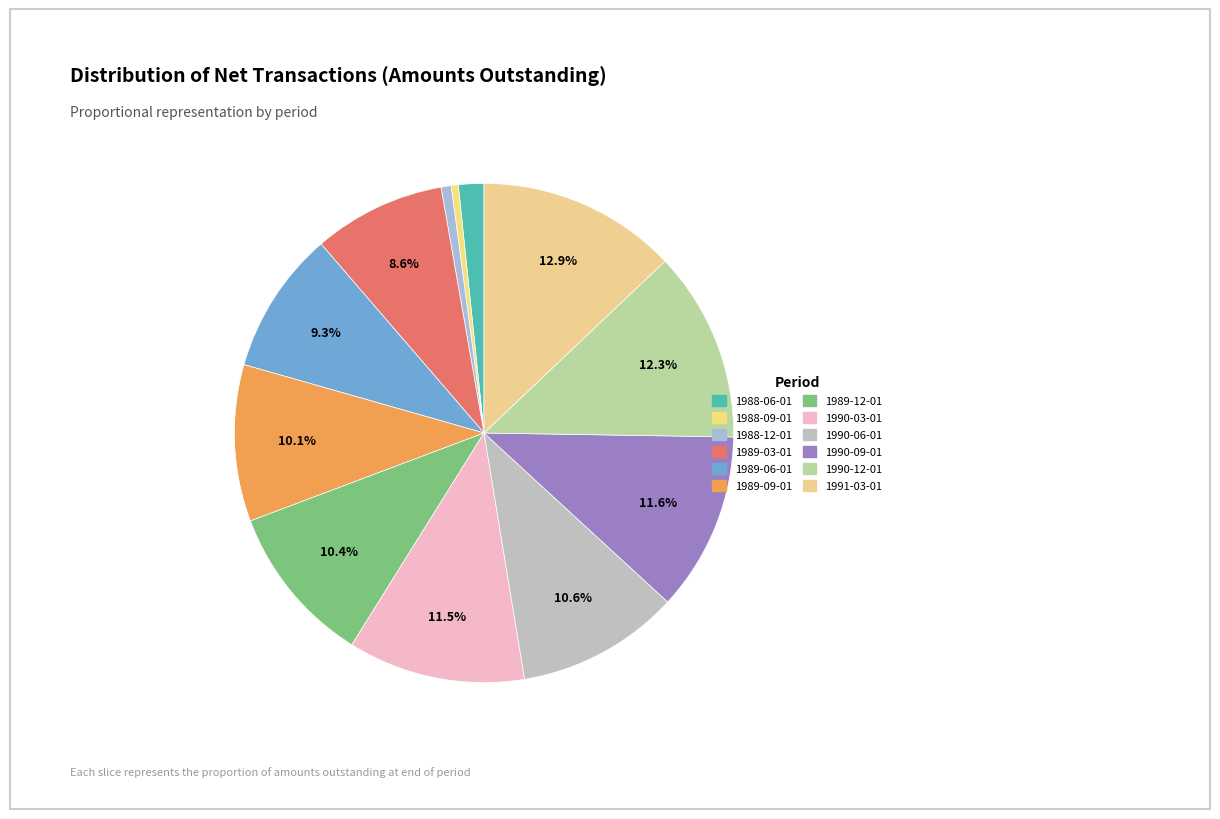

What percentage is the 1988-12-01 slice, to the nearest percent?

1%